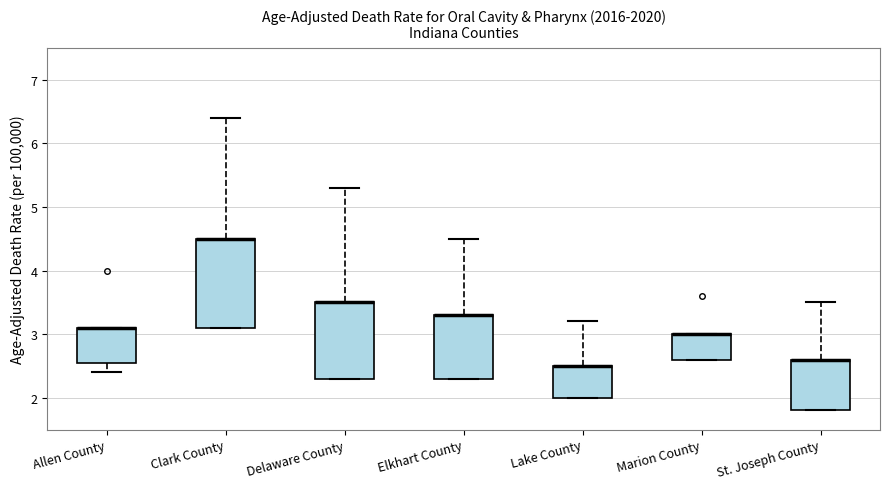

Comparing the boxes themselves (not the whiskers), which one is the tallest?

Clark County